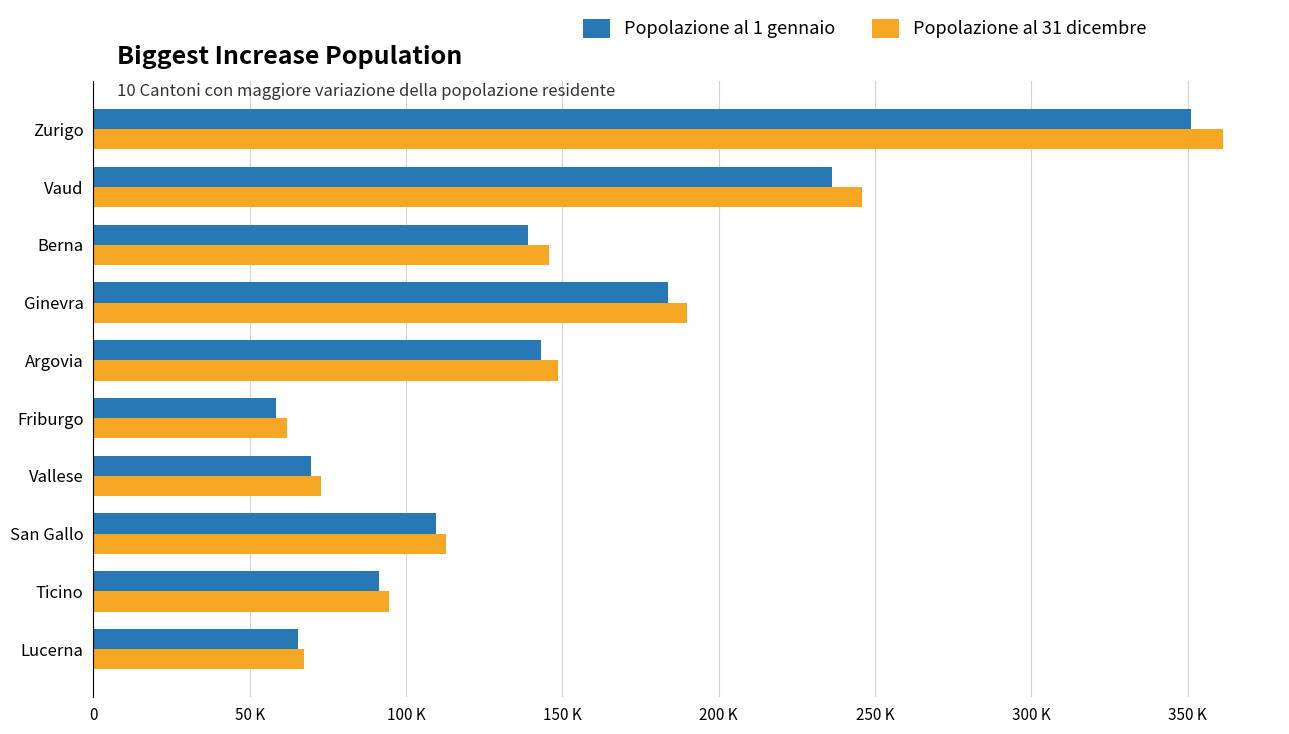

What are all the series names shown in the legend?

Popolazione al 1 gennaio, Popolazione al 31 dicembre